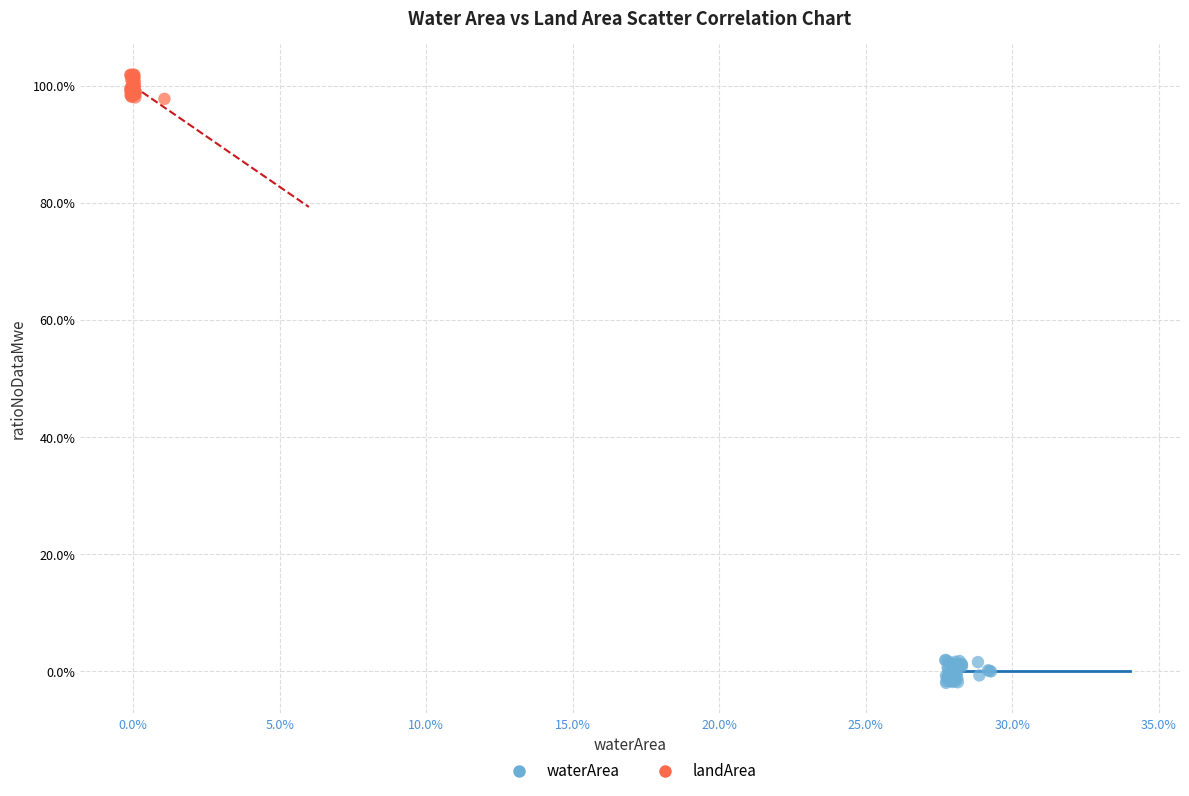

Which series reaches the minimum Y coordinate?

waterArea